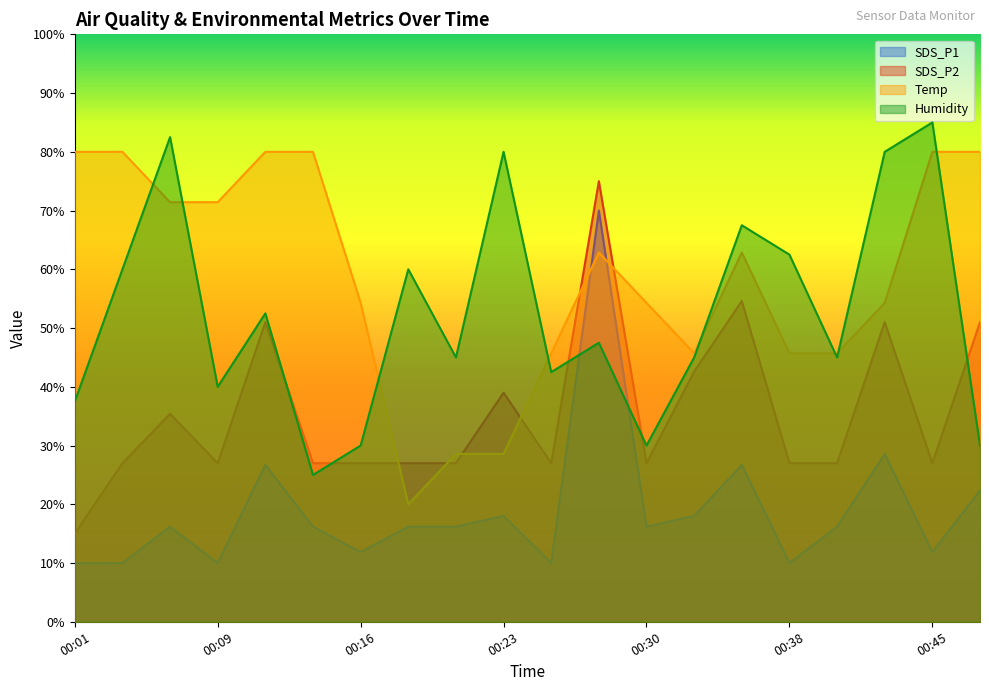

At which category does SDS_P2 reach its first local valley?

00:09